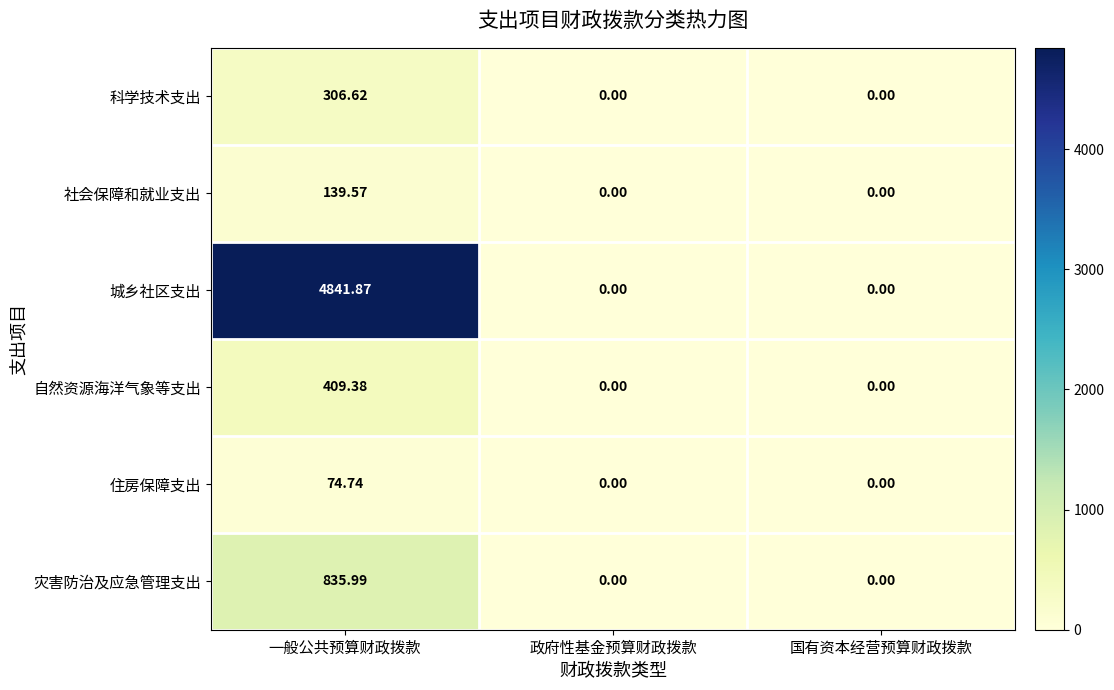

List the series in order of their peak value, lowest first.

住房保障支出, 社会保障和就业支出, 科学技术支出, 自然资源海洋气象等支出, 灾害防治及应急管理支出, 城乡社区支出